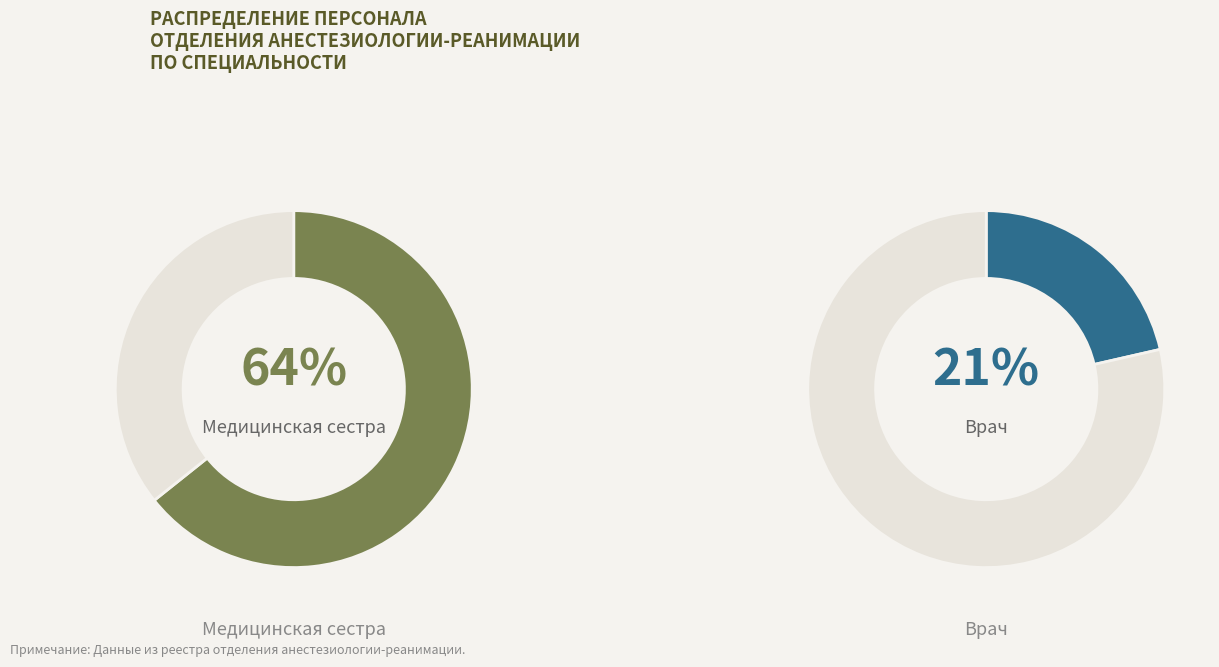

What is the largest slice in the pie chart?

Медицинская сестра